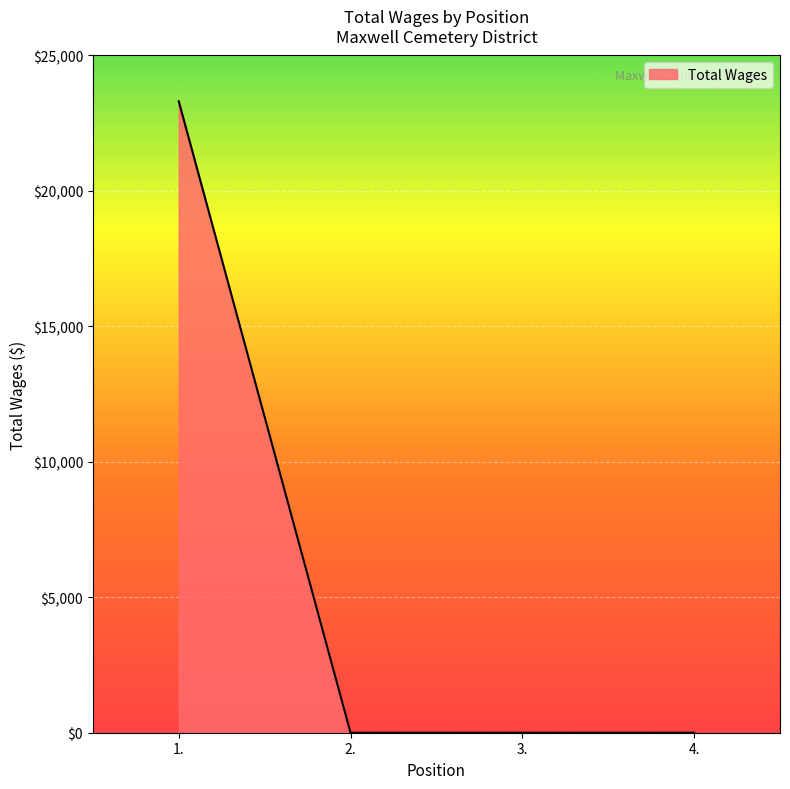

How many values exceed 0?

1